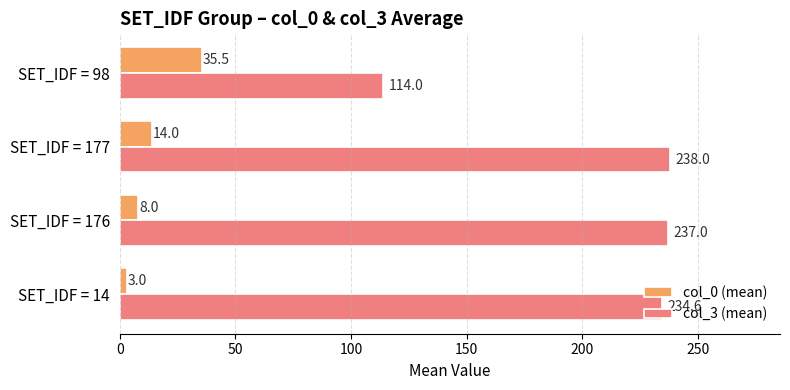

True or false: col_0 (mean) has a value of 23.5 at SET_IDF = 177.

False